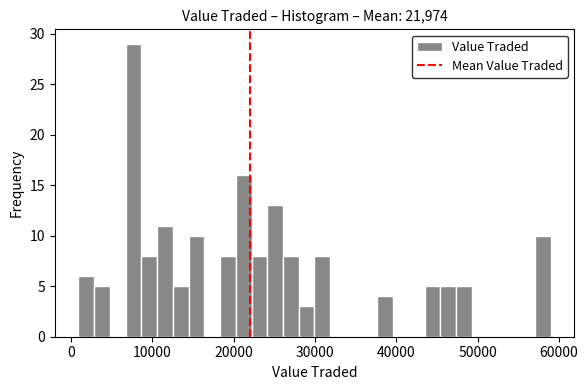

Around what value on the x-axis is the tallest bar? Give the approximate position of its centre, as read against the axis.

8000